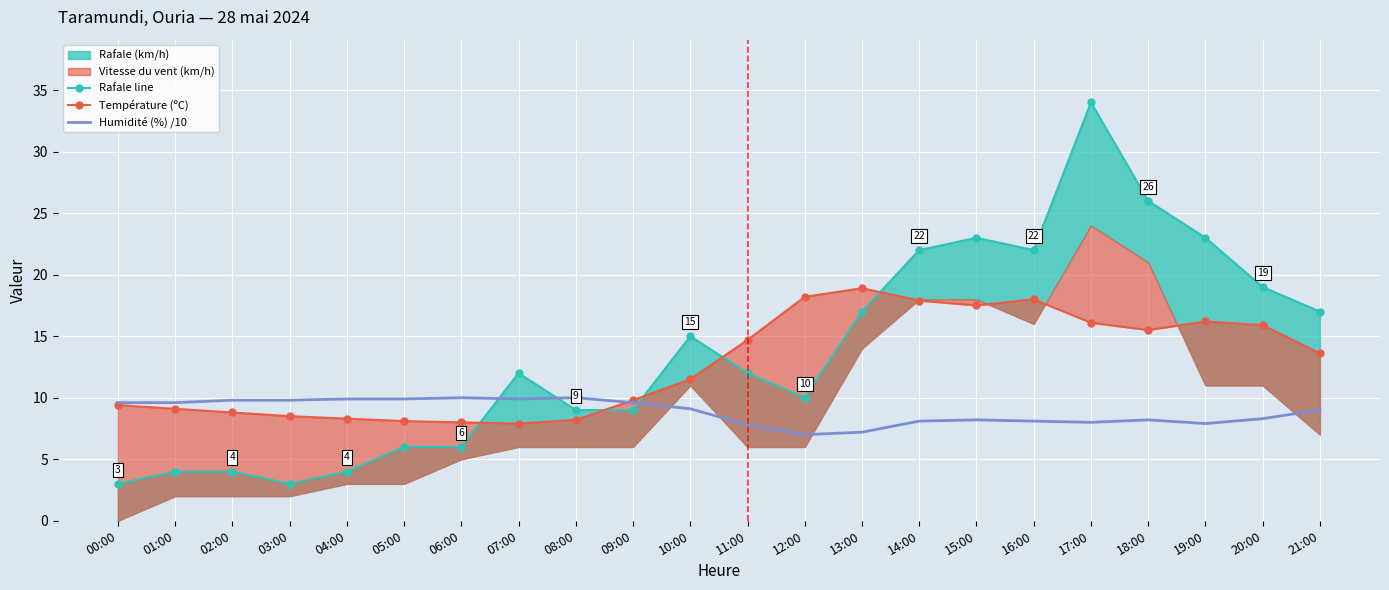

Reading left to right, transcribe all the data shown in this chart.

Rafale line: 00:00=3.0	01:00=4.0	02:00=4.0	03:00=3.0	04:00=4.0	05:00=6.0	06:00=6.0	07:00=12.0	08:00=9.0	09:00=9.0	10:00=15.0	11:00=12.0	12:00=10.0	13:00=17.0	14:00=22.0	15:00=23.0	16:00=22.0	17:00=34.0	18:00=26.0	19:00=23.0	20:00=19.0	21:00=17.0
Température (ºC): 00:00=9.4	01:00=9.1	02:00=8.8	03:00=8.5	04:00=8.3	05:00=8.1	06:00=8.0	07:00=7.9	08:00=8.2	09:00=9.8	10:00=11.5	11:00=14.7	12:00=18.2	13:00=18.9	14:00=17.9	15:00=17.5	16:00=18.0	17:00=16.1	18:00=15.5	19:00=16.2	20:00=15.9	21:00=13.6
Humidité (%) /10: 00:00=9.6	01:00=9.6	02:00=9.8	03:00=9.8	04:00=9.9	05:00=9.9	06:00=10.0	07:00=9.9	08:00=10.0	09:00=9.6	10:00=9.1	11:00=7.8	12:00=7.0	13:00=7.2	14:00=8.1	15:00=8.2	16:00=8.1	17:00=8.0	18:00=8.2	19:00=7.9	20:00=8.3	21:00=9.0